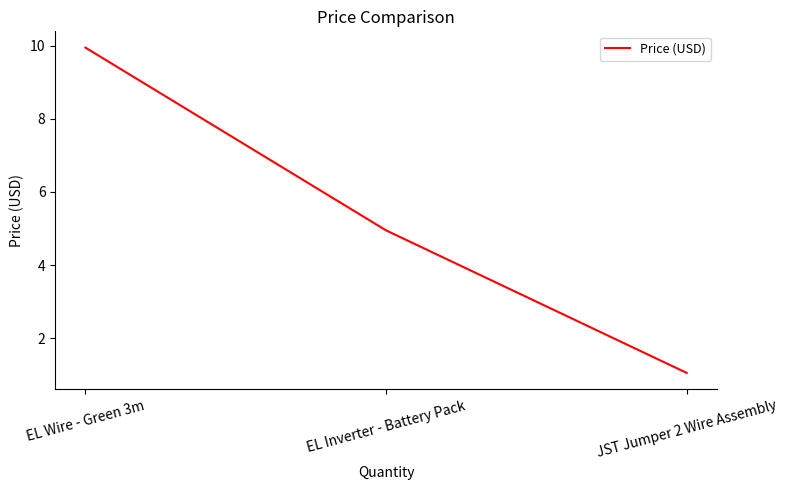

Rank the categories by value from lowest to highest.

JST Jumper 2 Wire Assembly, EL Inverter - Battery Pack, EL Wire - Green 3m